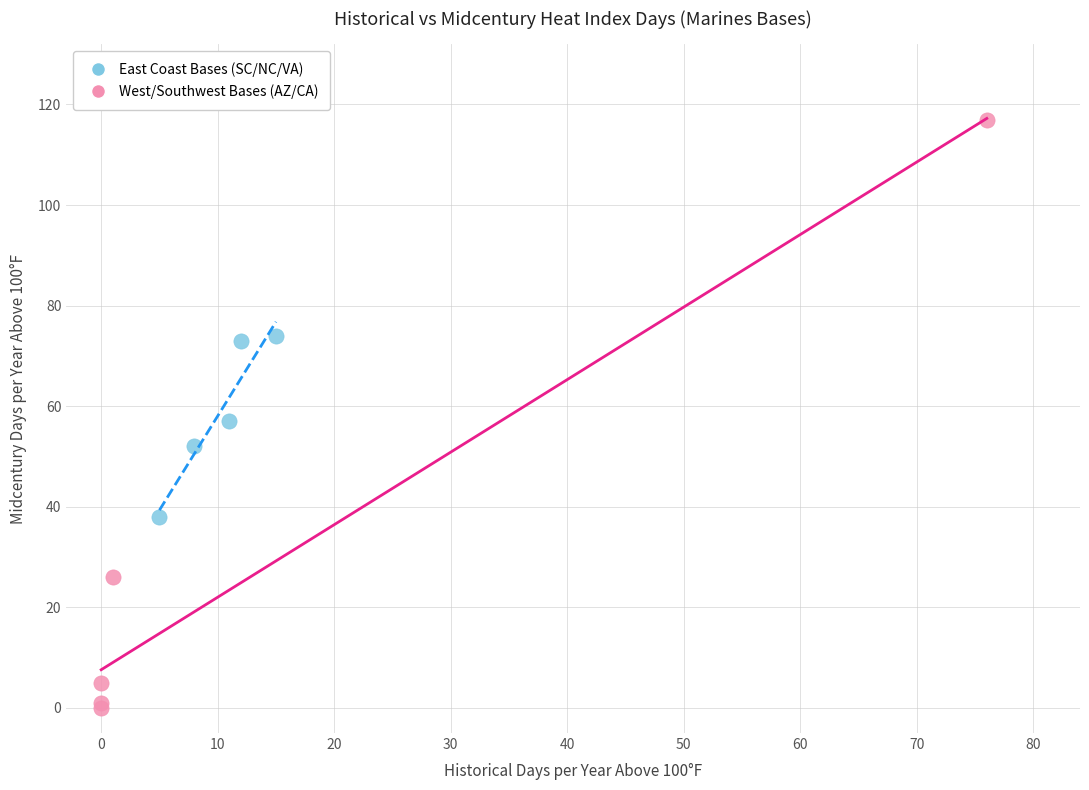

Which series contains the highest Y value?

West/Southwest Bases (AZ/CA)